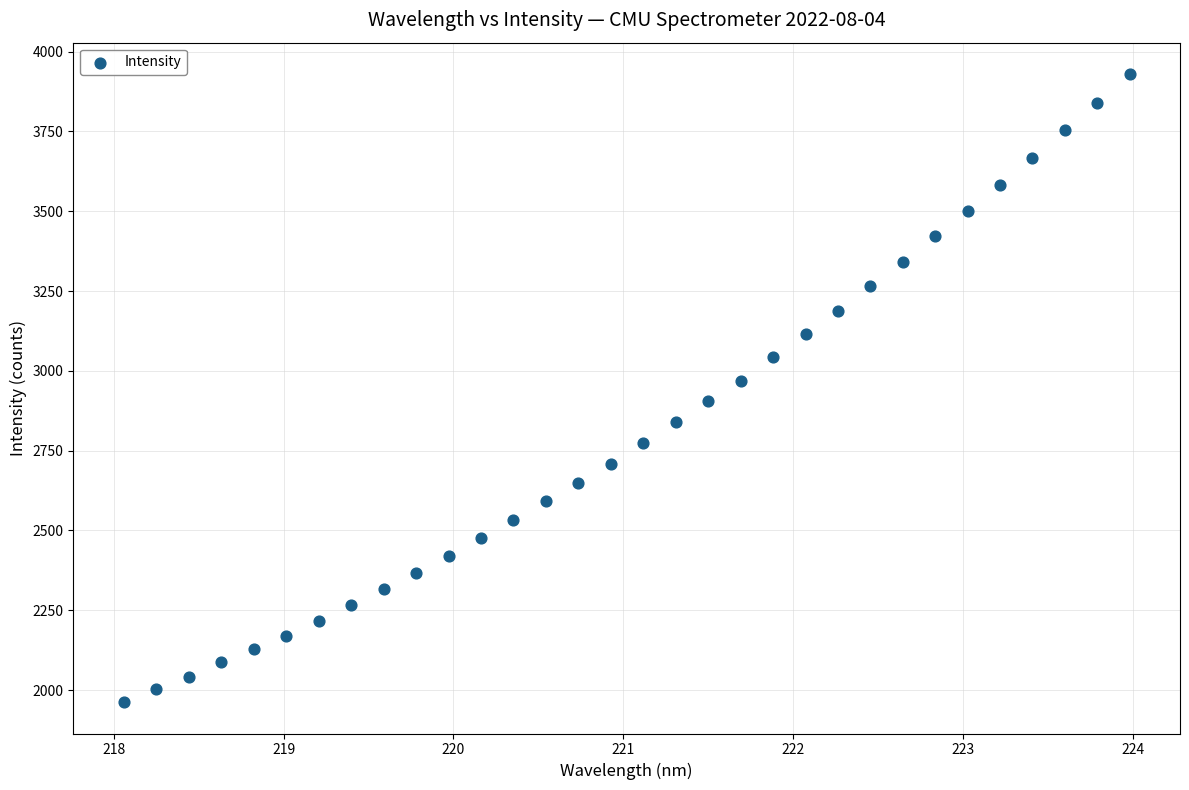

What is the range of Y values (max minus min)?

1967.3